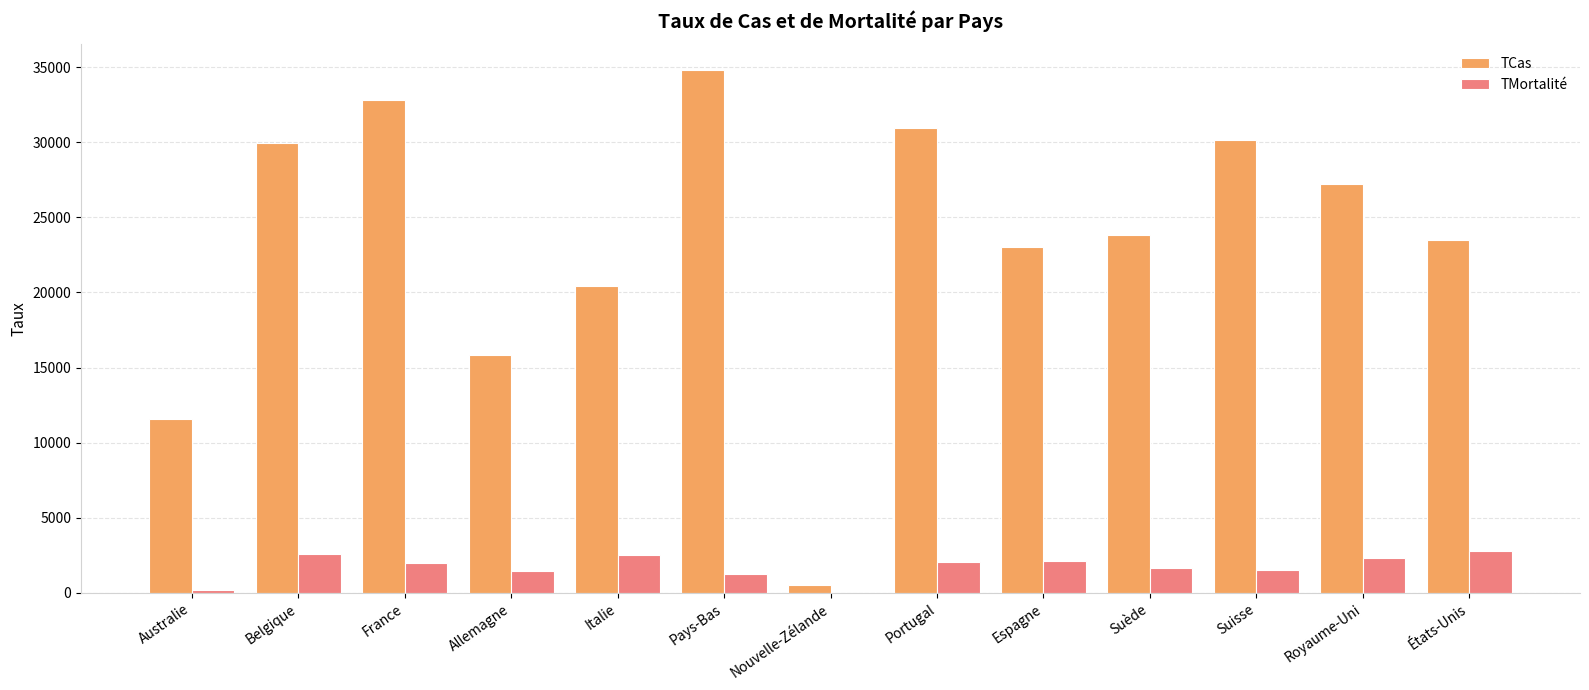

What is the greatest value displayed?

34779.7